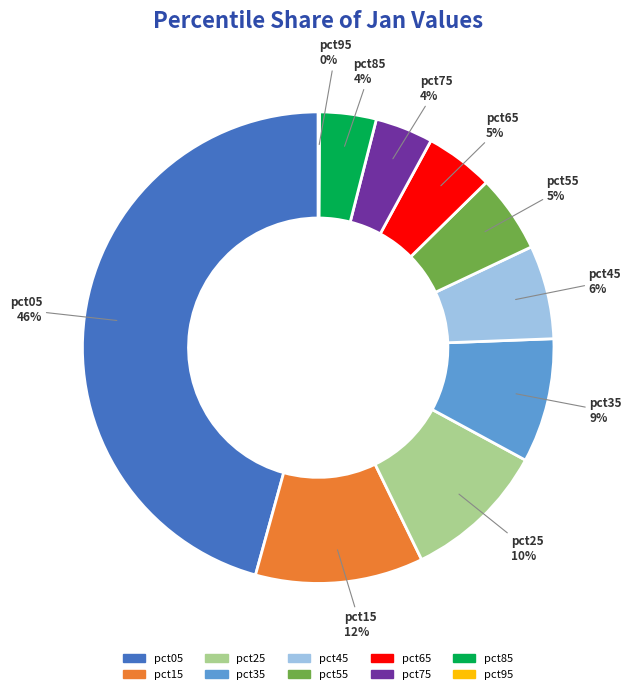

Between pct15 and pct85, which is larger?

pct15